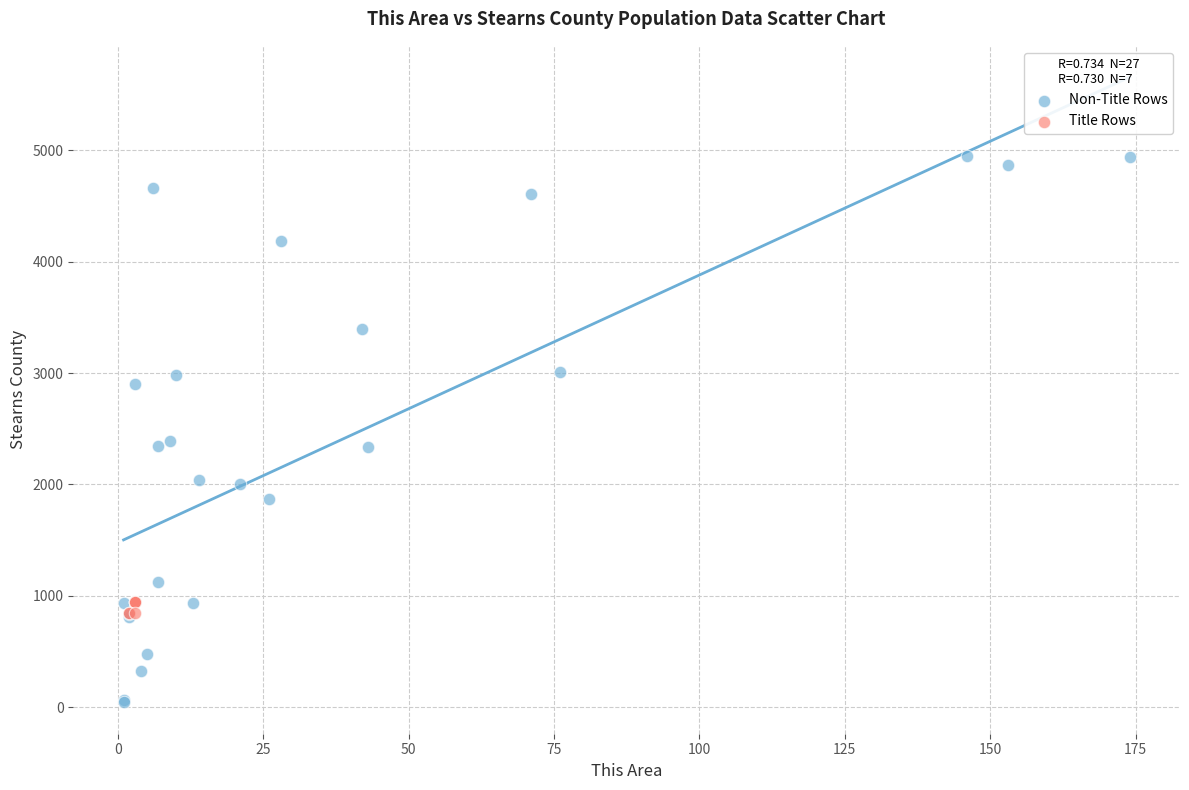

Which series has the largest Y range (max minus min)?

Non-Title Rows